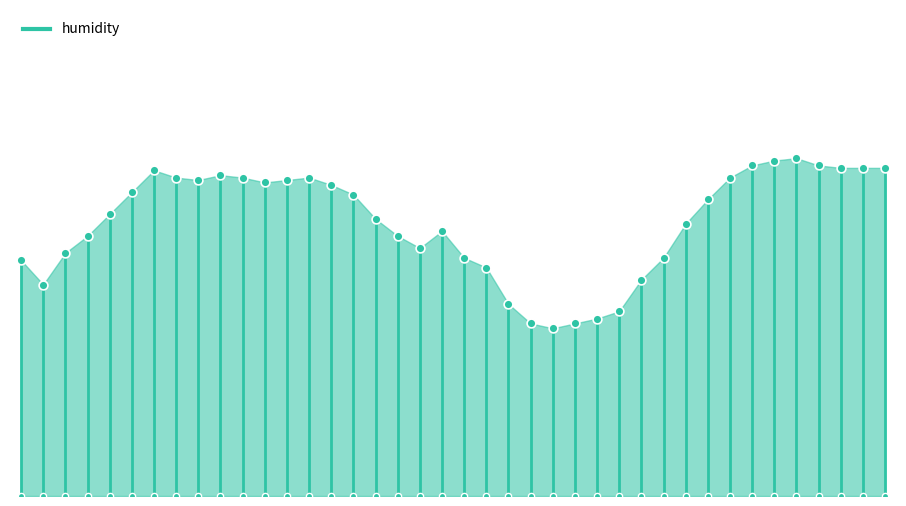

What is the ratio of the value at 00:05 to the value at 00:32?

1.0